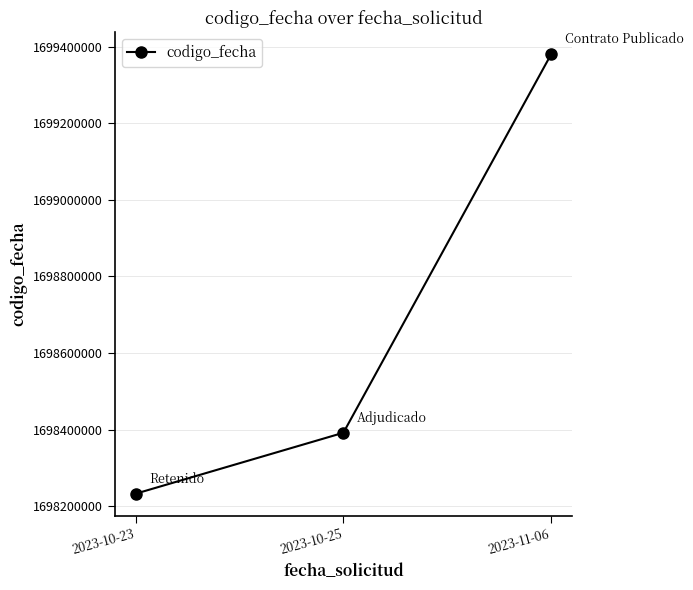

Does the chart display data point markers on the line(s)?

Yes